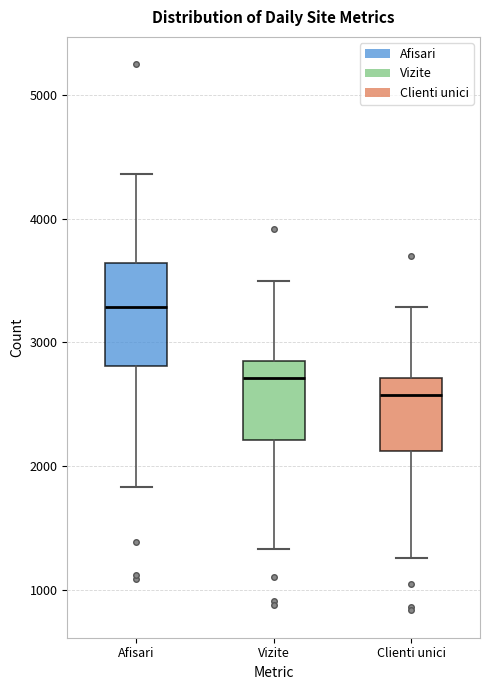

Reading left to right, transcribe this box plot: for each box, give where its median line is, the range the box spans, and where its two whiskers end, as read against the y-axis. The values are not printed on the chart, so give them approximately, as read against the axis.

Afisari: median 3300, box 2800 to 3600, whiskers 1800 to 4400
Vizite: median 2700, box 2200 to 2800, whiskers 1300 to 3500
Clienti unici: median 2600, box 2100 to 2700, whiskers 1300 to 3300